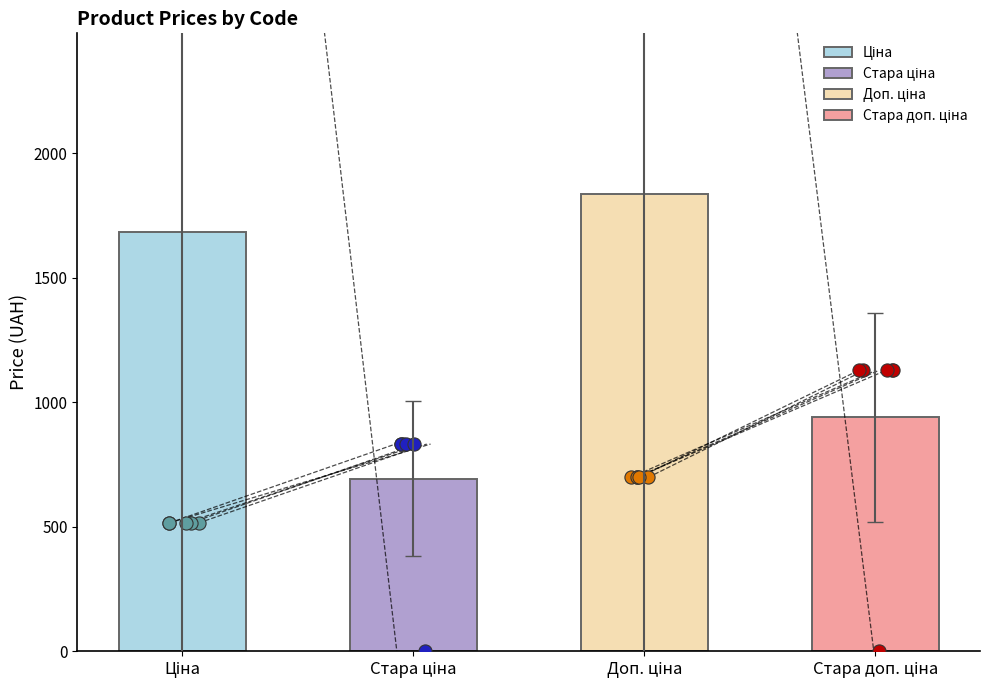

What are all the series names shown in the legend?

Ціна, Стара ціна, Доп. ціна, Стара доп. ціна